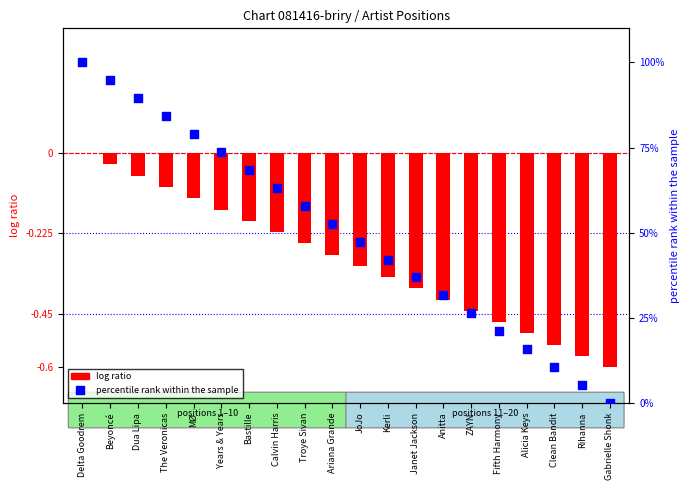

Which series contains the highest Y value?

percentile rank within the sample